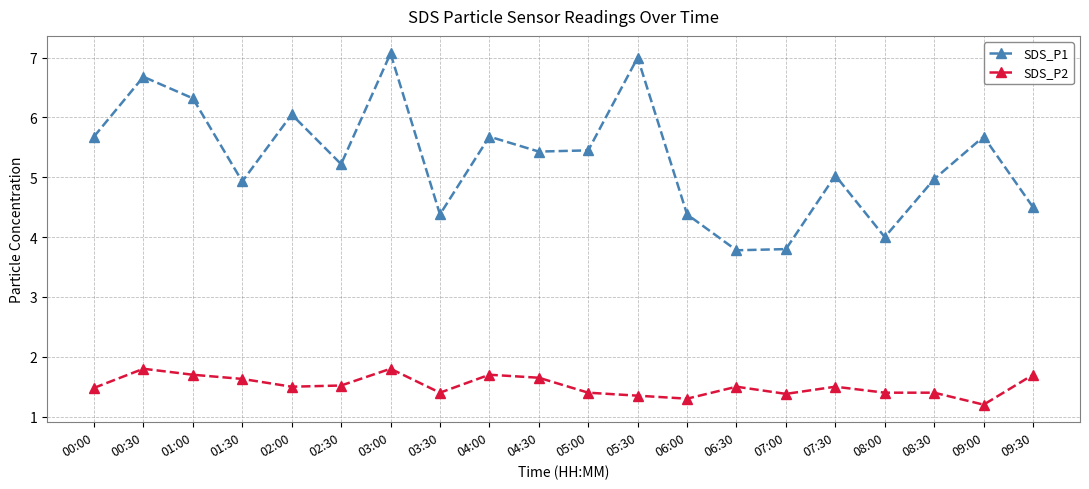

Where is the first local minimum for SDS_P1?

01:30